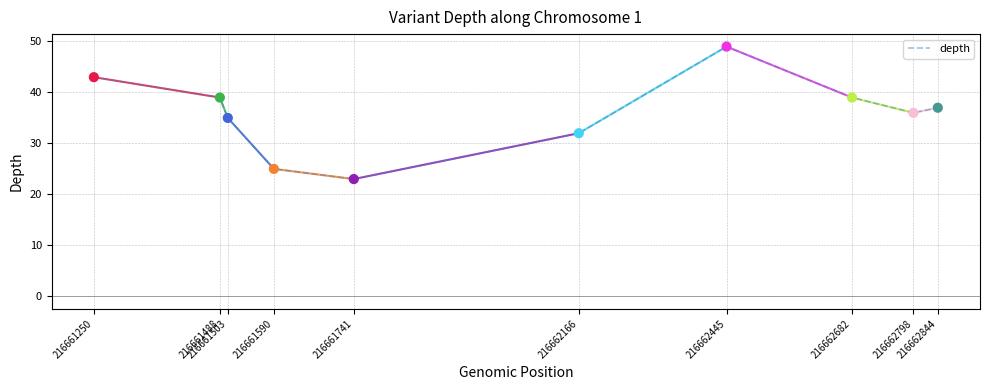

What is the ratio of the value at 216662166 to the value at 216662798?

0.9